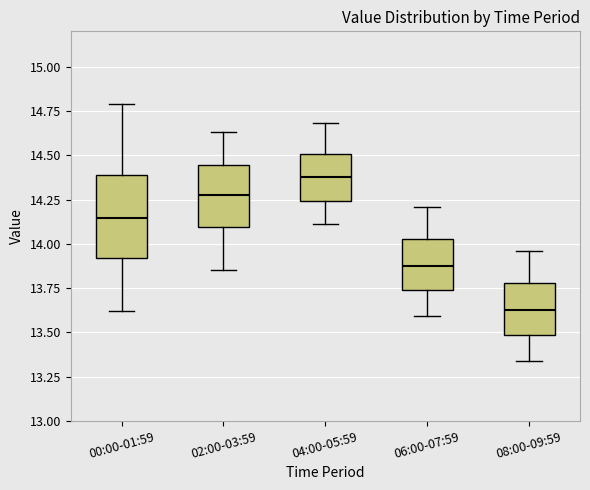

Reading left to right, transcribe this box plot: for each box, give where its median line is, the range the box spans, and where its two whiskers end, as read against the y-axis. The values are not printed on the chart, so give them approximately, as read against the axis.

00:00-01:59: median 14.15, box 13.90 to 14.40, whiskers 13.60 to 14.80
02:00-03:59: median 14.30, box 14.10 to 14.45, whiskers 13.85 to 14.65
04:00-05:59: median 14.40, box 14.25 to 14.50, whiskers 14.10 to 14.70
06:00-07:59: median 13.90, box 13.75 to 14.05, whiskers 13.60 to 14.20
08:00-09:59: median 13.65, box 13.50 to 13.80, whiskers 13.35 to 13.95